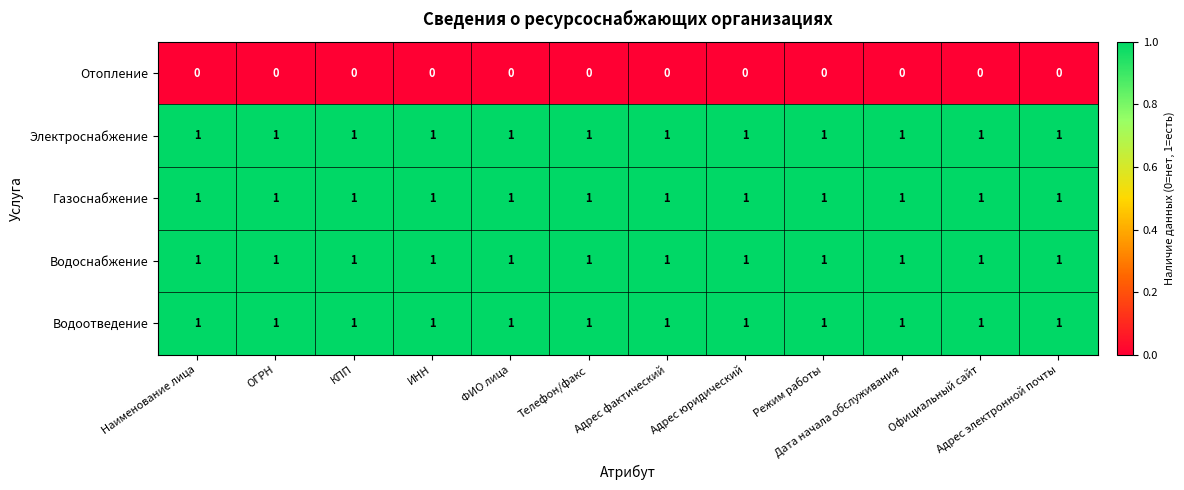

At how many categories does at least one series exceed 0?

12